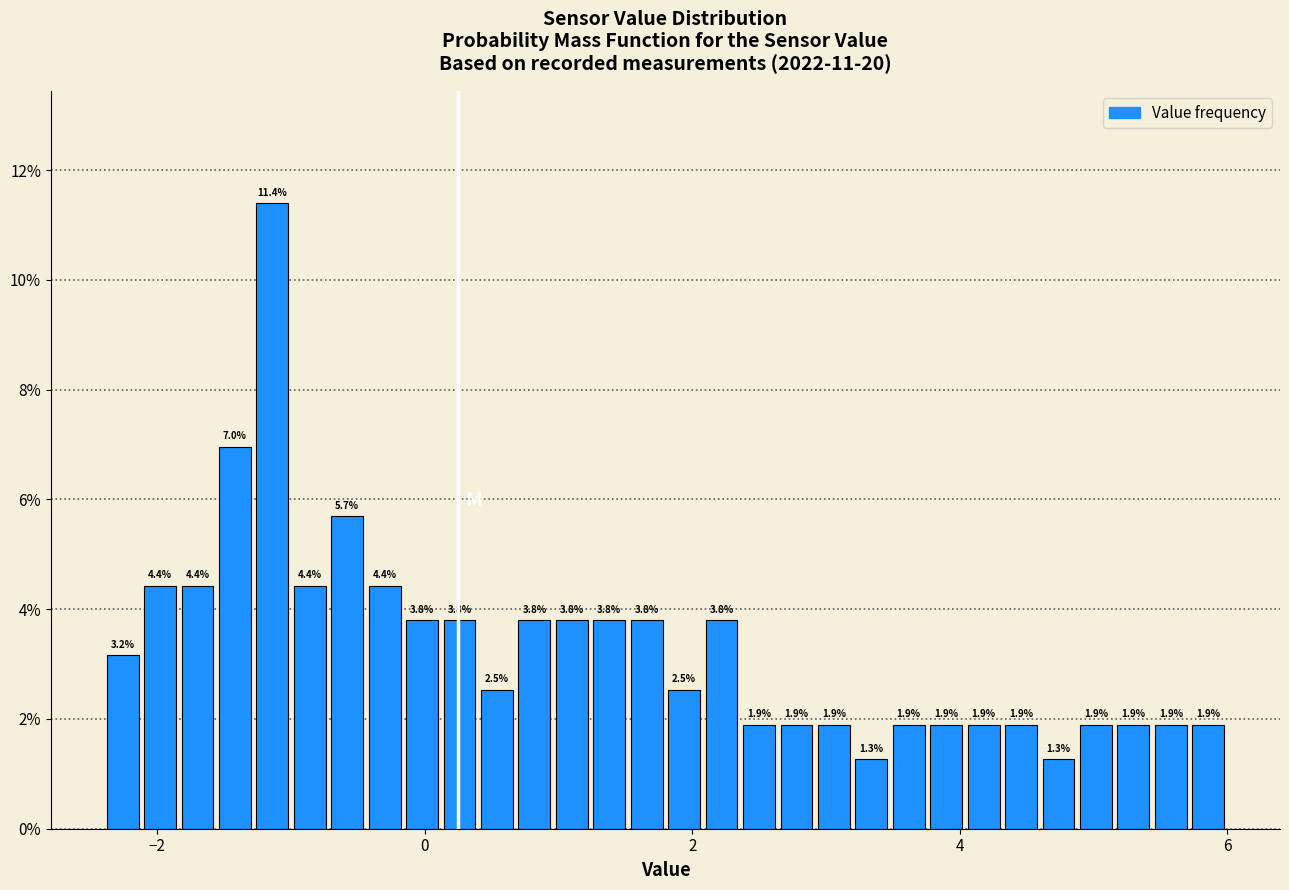

Around what value on the x-axis is the tallest bar? Give the approximate position of its centre, as read against the axis.

-1.2